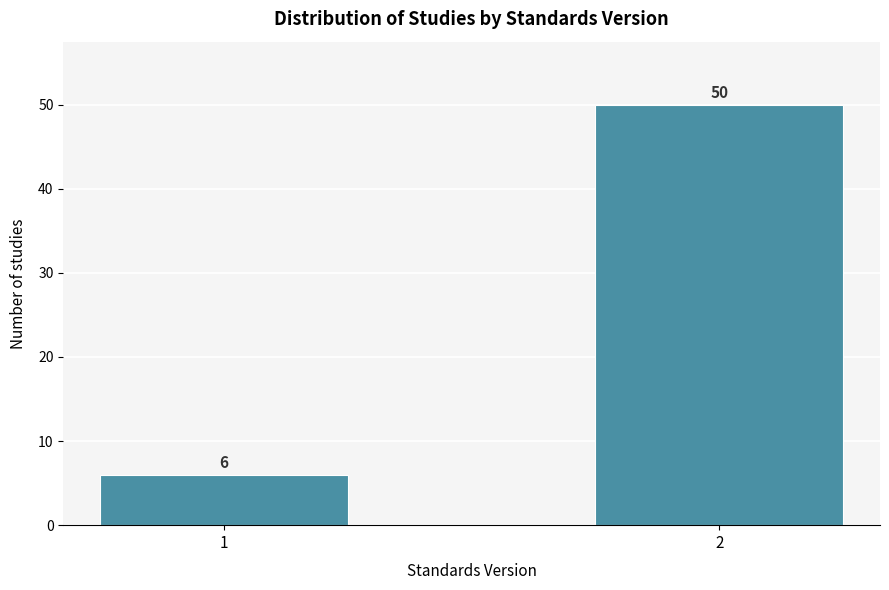

Reading left to right, what are all the values shown in this chart?

6	50